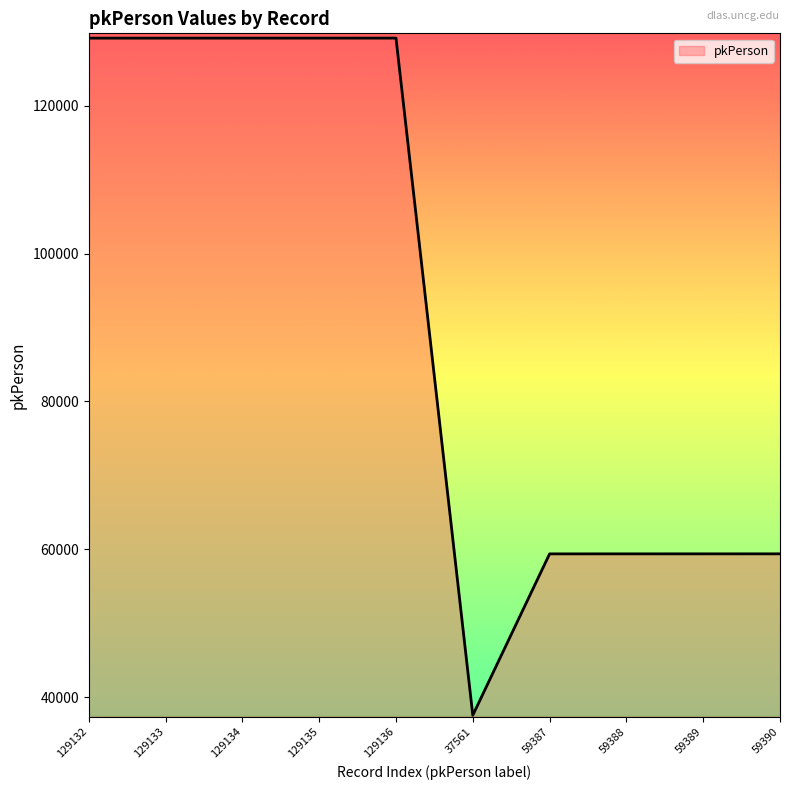

How many lines are shown in the chart?

1